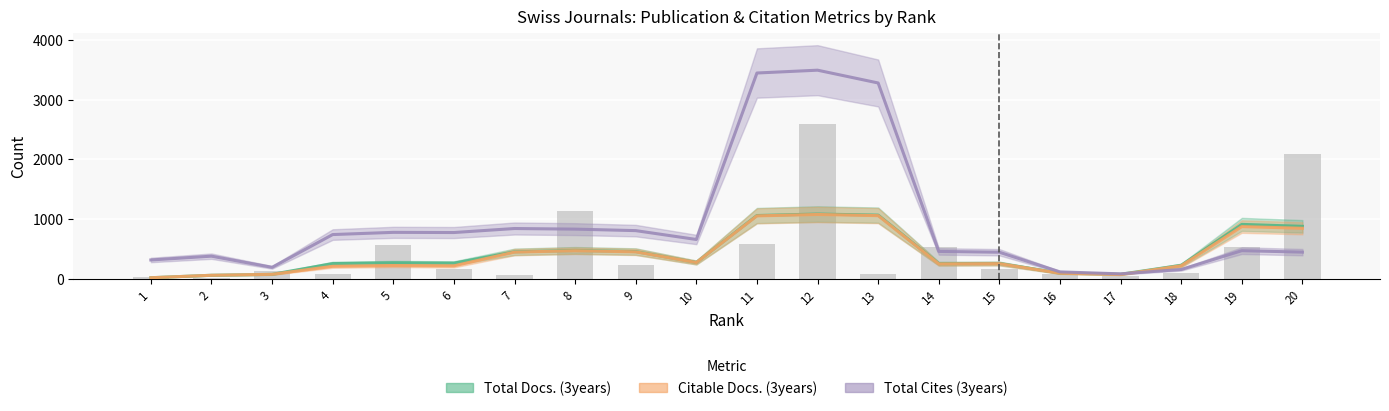

Which series has the largest total across all categories?

Total Cites (3years)